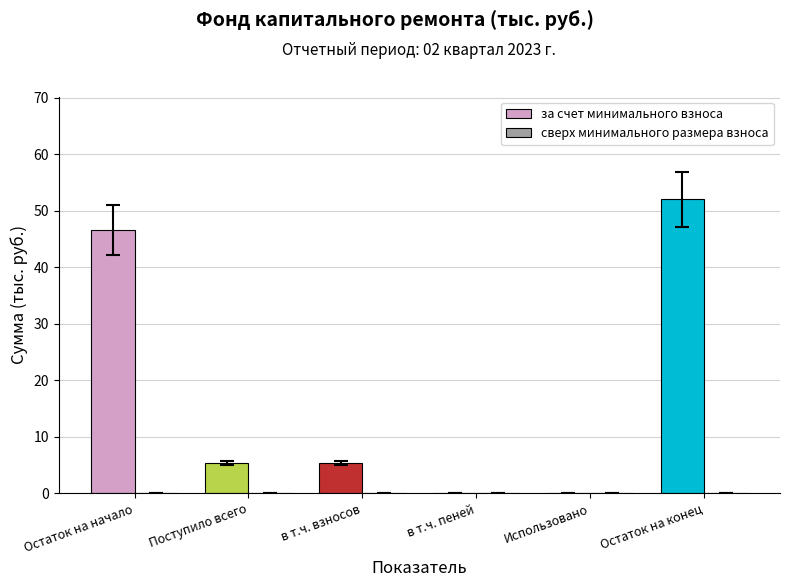

List the series in order of their peak value, highest first.

за счет минимального взноса, сверх минимального размера взноса